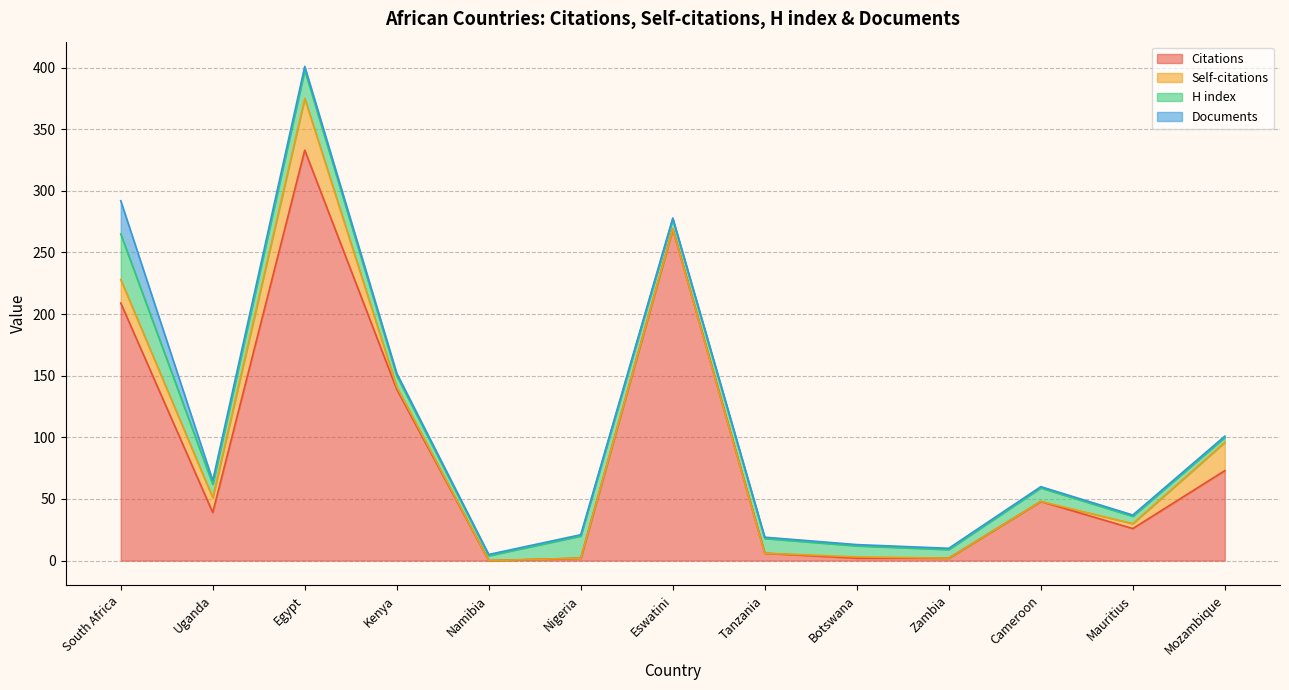

What is the highest value of the H index series?

37